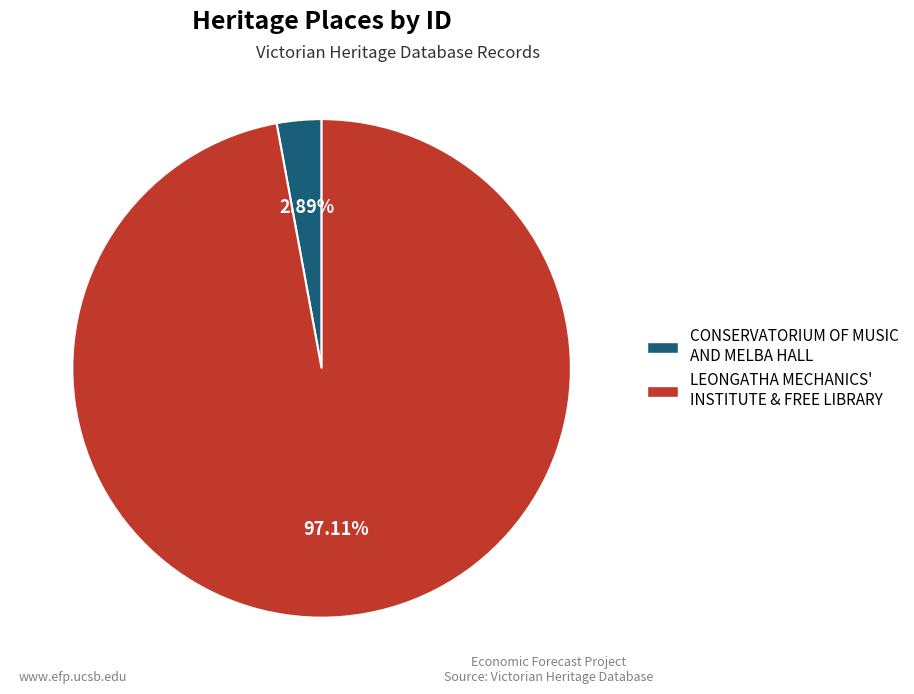

Is there a majority slice in this chart?

Yes